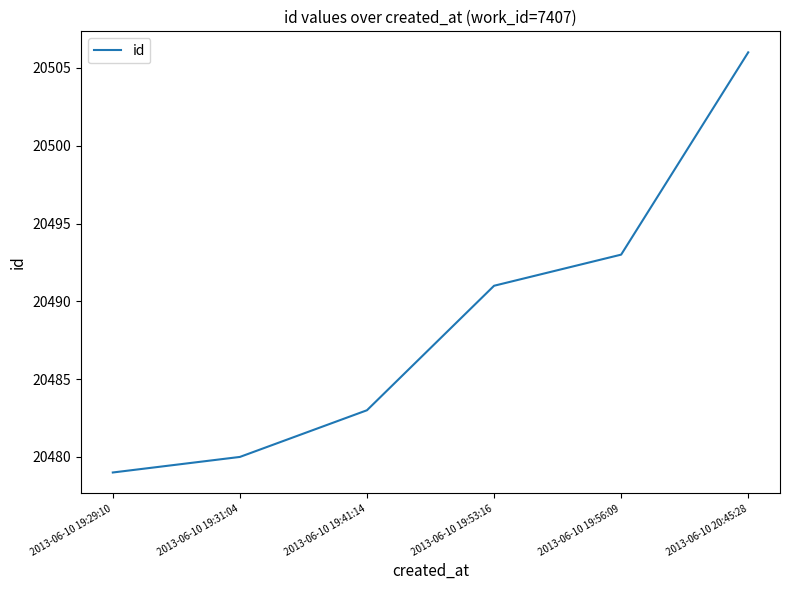

List the labels in order of value, largest first.

2013-06-10 20:45:28, 2013-06-10 19:56:09, 2013-06-10 19:53:16, 2013-06-10 19:41:14, 2013-06-10 19:31:04, 2013-06-10 19:29:10